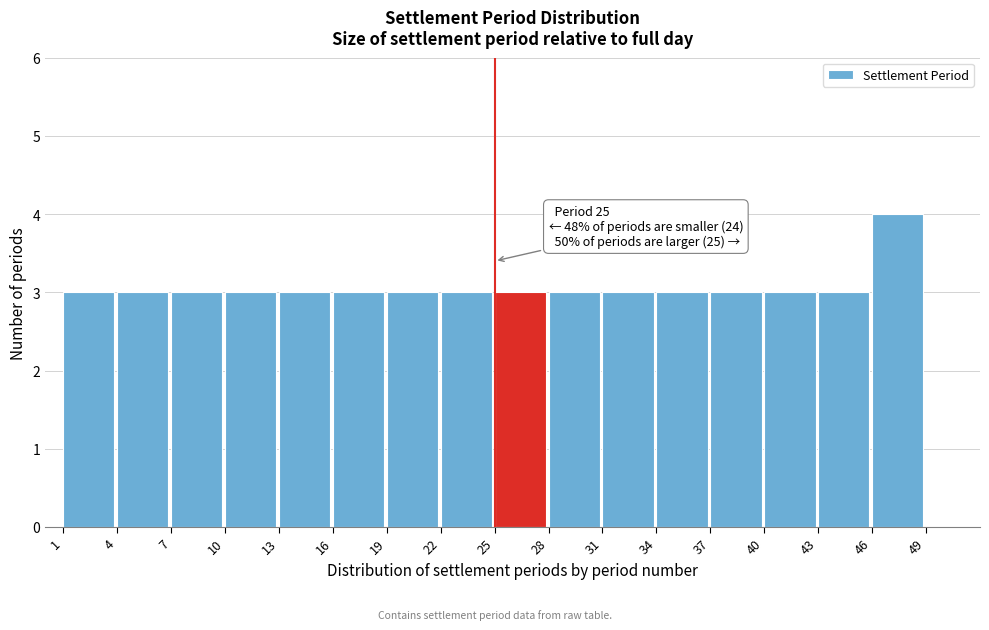

Over which range of the x-axis is the bar tallest?

46 to 49